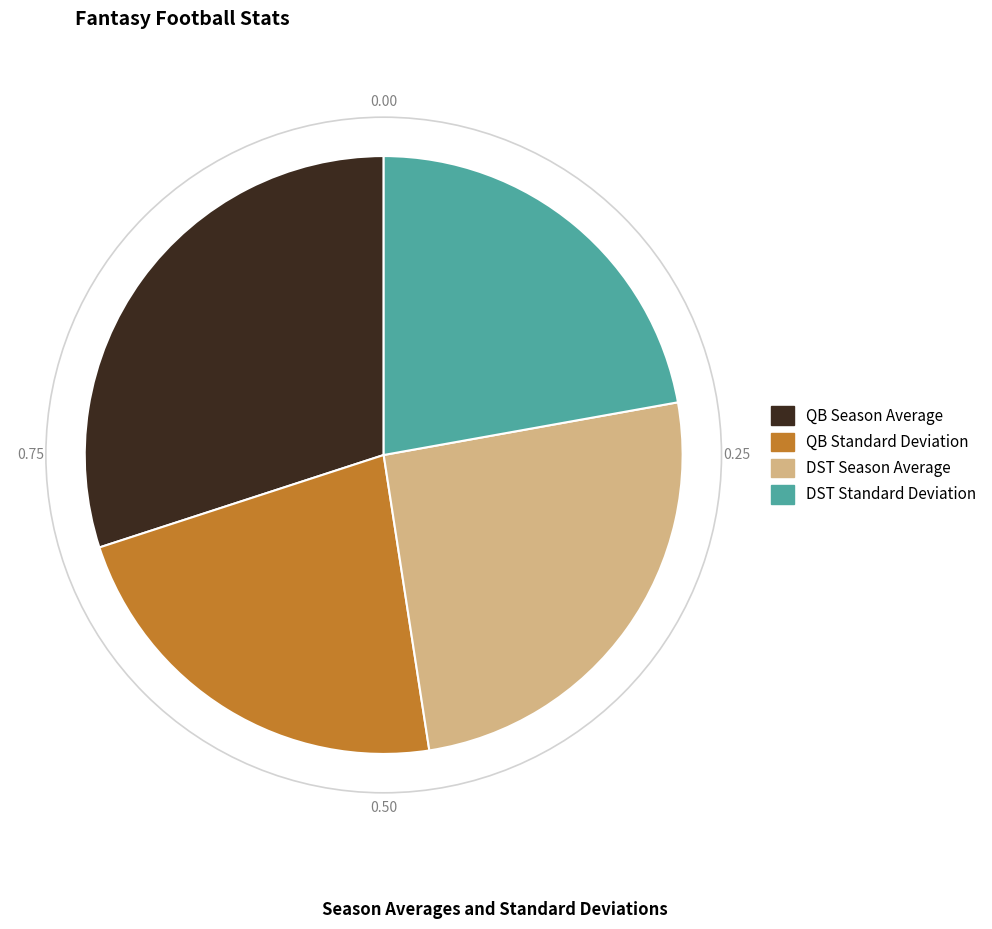

Approximately how many times larger is the value at DST Standard Deviation compared to DST Season Average?

0.9